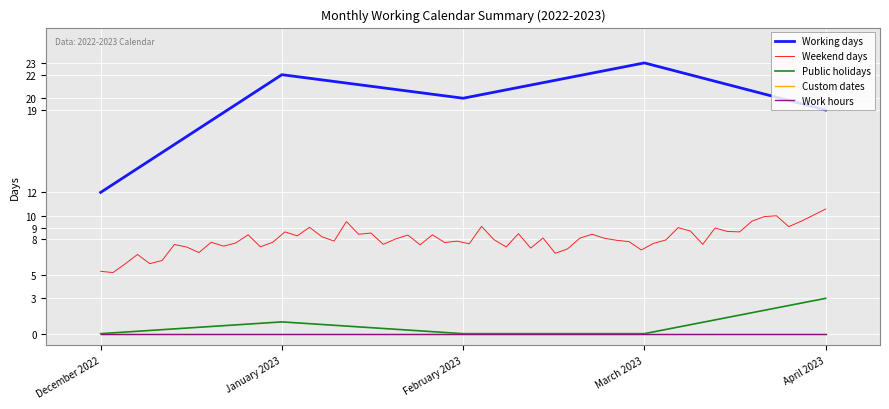

Which series has the widest spread of values?

Working days